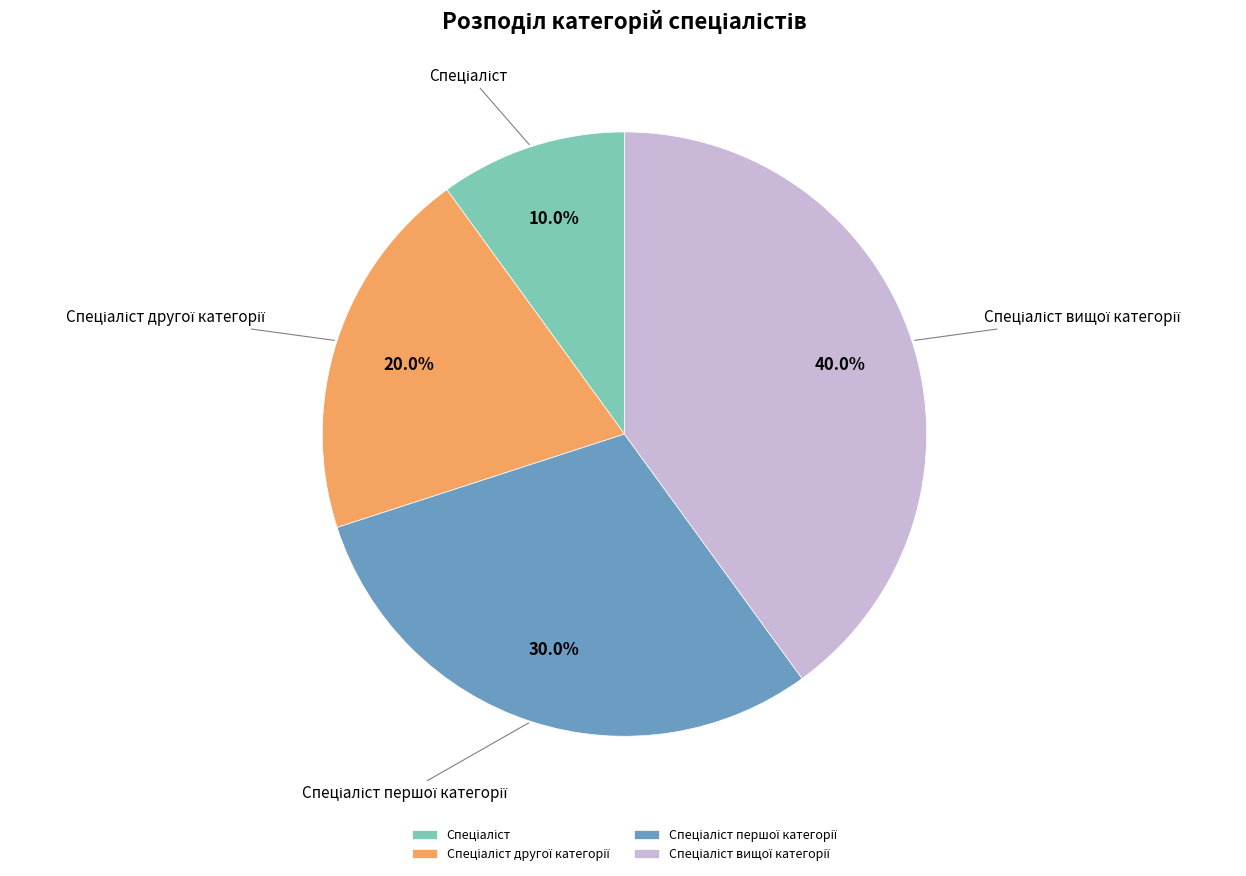

How many segments does this pie chart have?

4